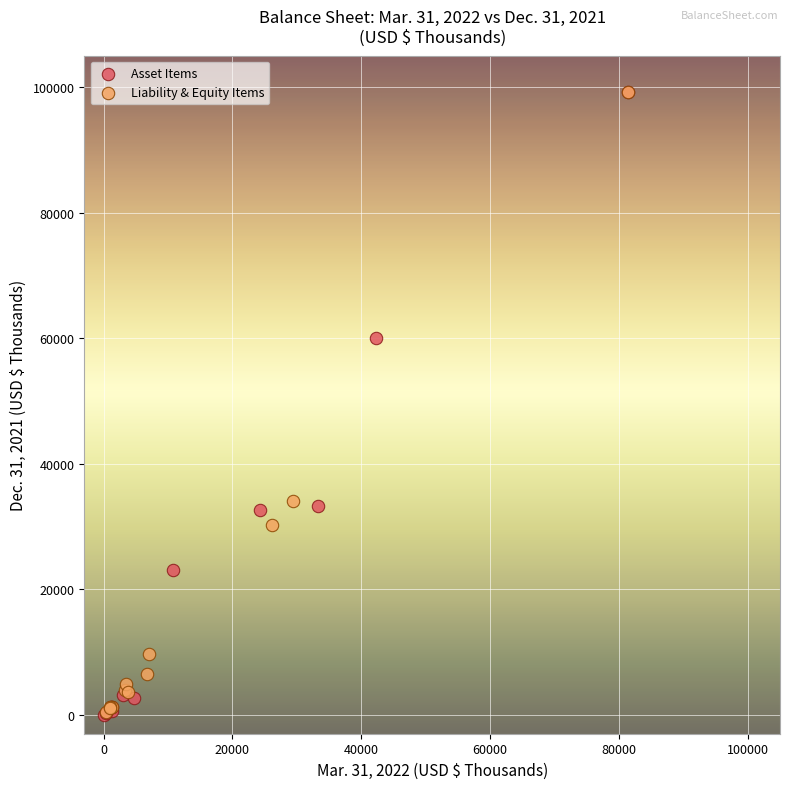

Which series has the largest Y range (max minus min)?

Asset Items